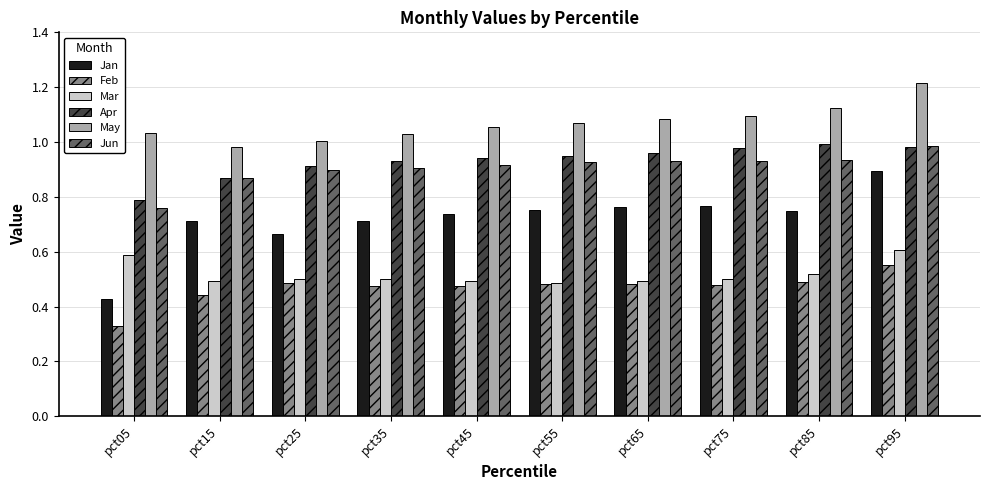

At which category does the chart reach its minimum across all series?

pct05